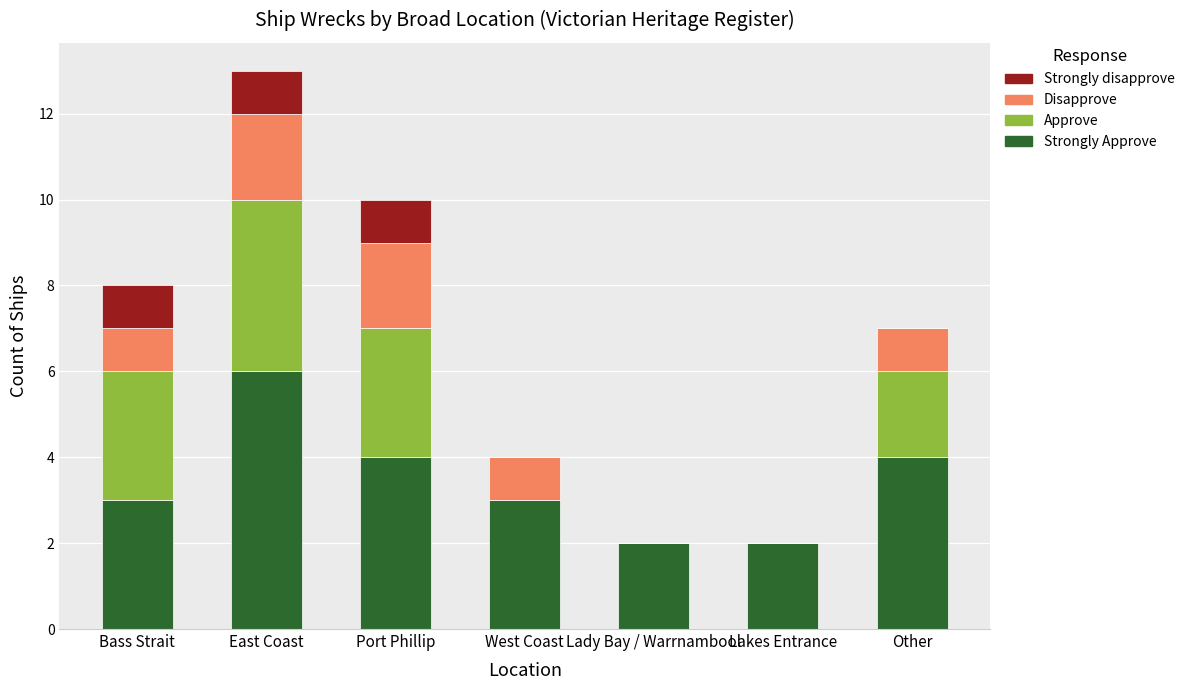

What is the total value across all series at Port Phillip?

10